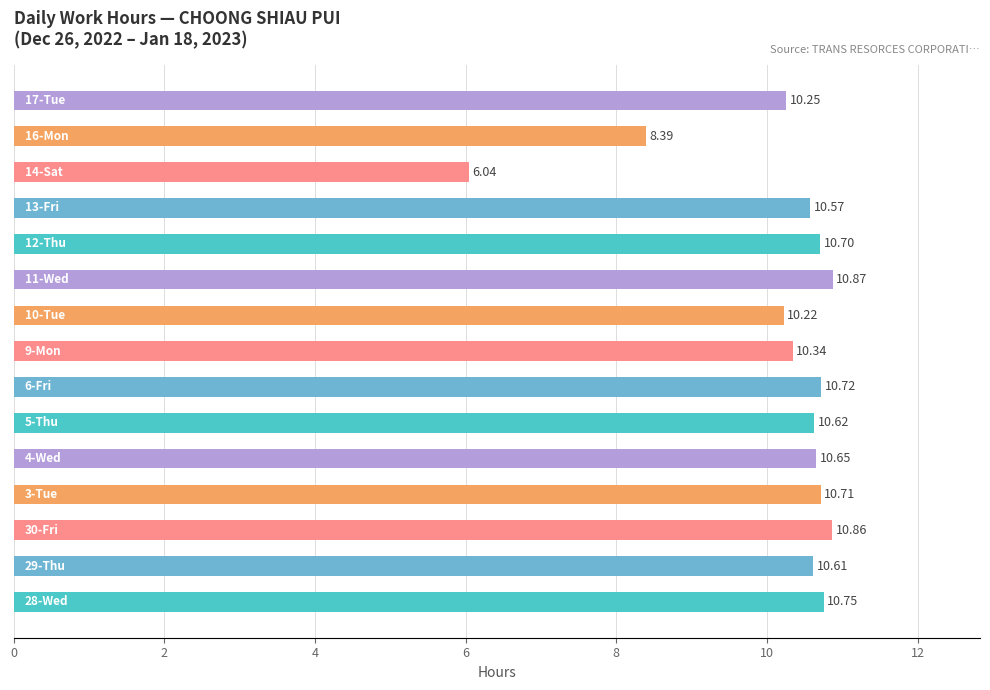

What is the difference between the second highest and minimum values?

4.8